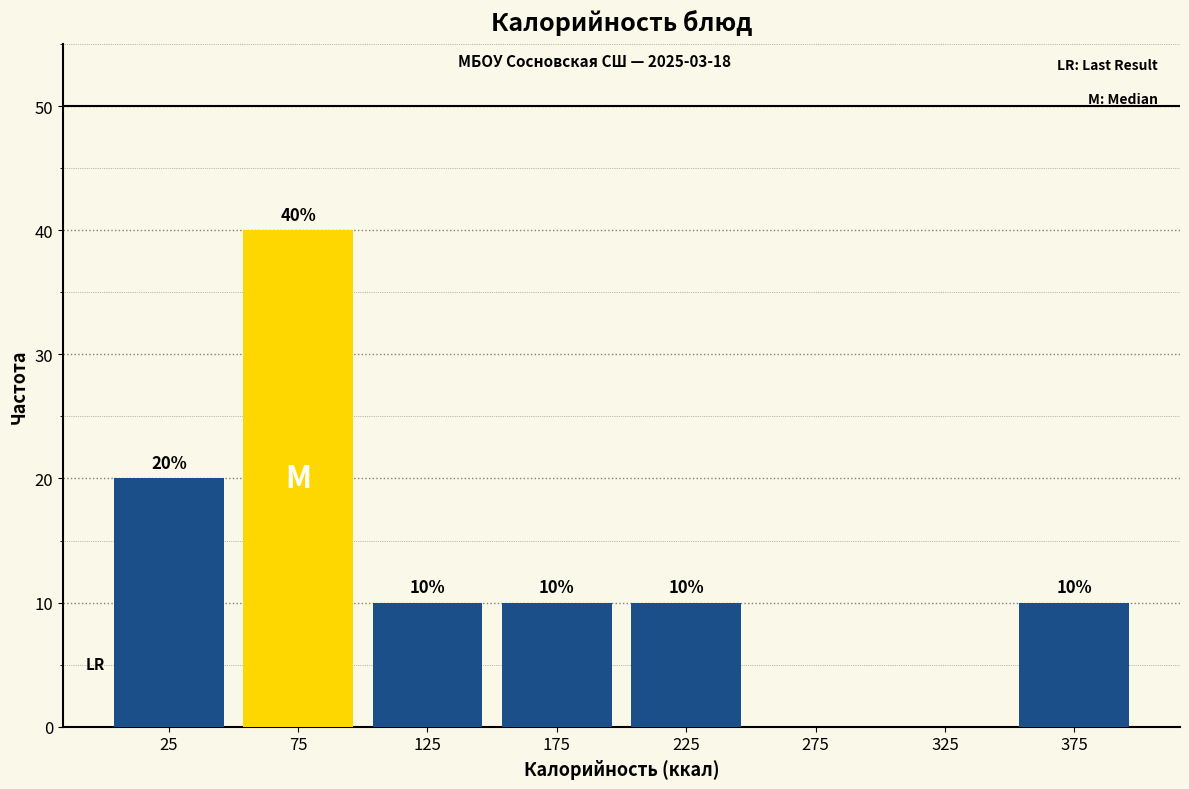

Which range on the x-axis has the tallest bar?

50 to 100